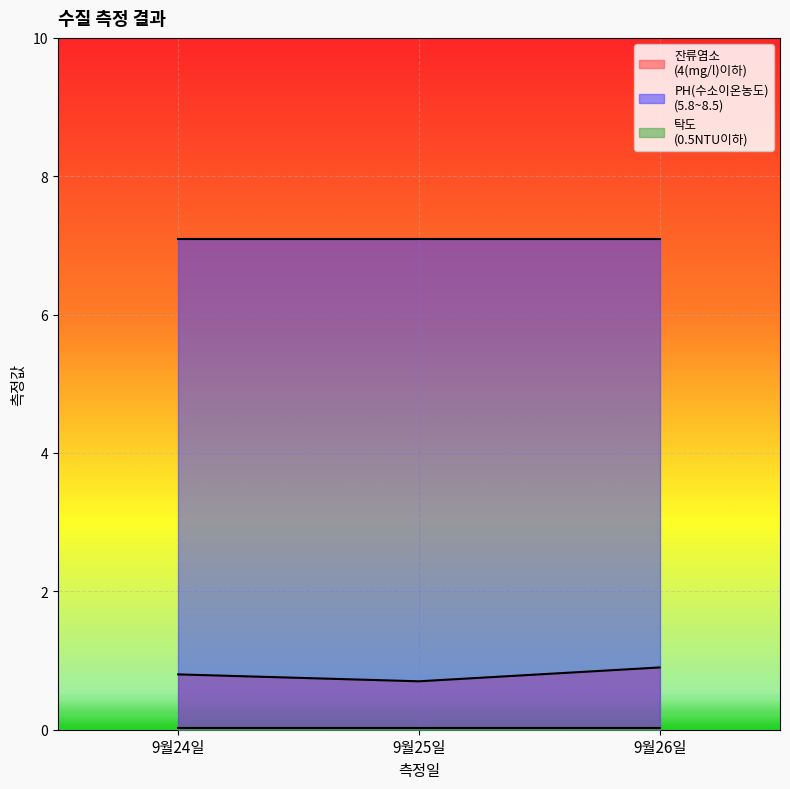

What is the difference between the 잔류염소
(4(mg/l)이하) values at 9월24일 and 9월25일?

0.1